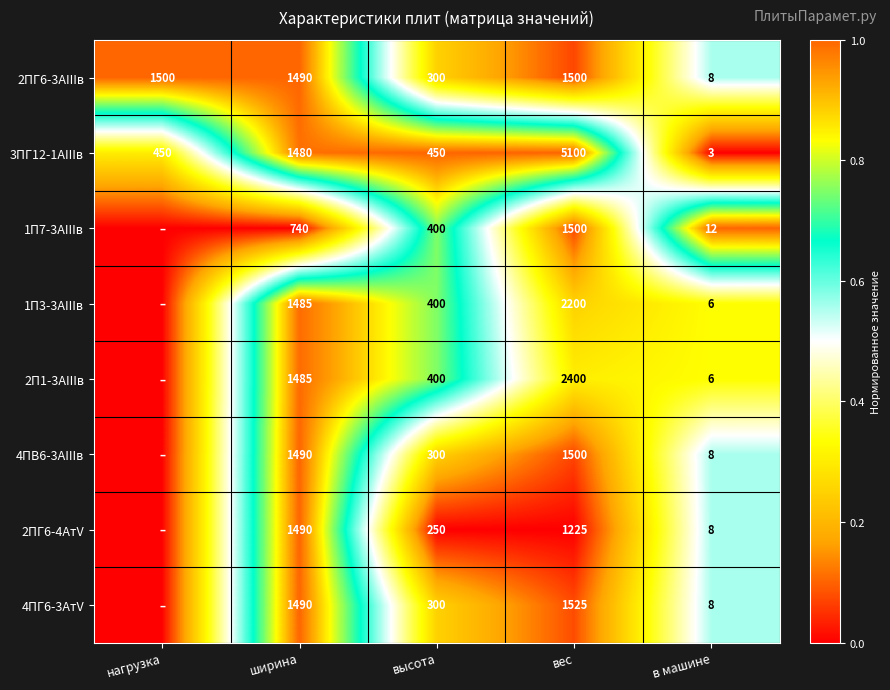

What is the difference between the 1П7-3AIIIв values at вес and в машине?

1488